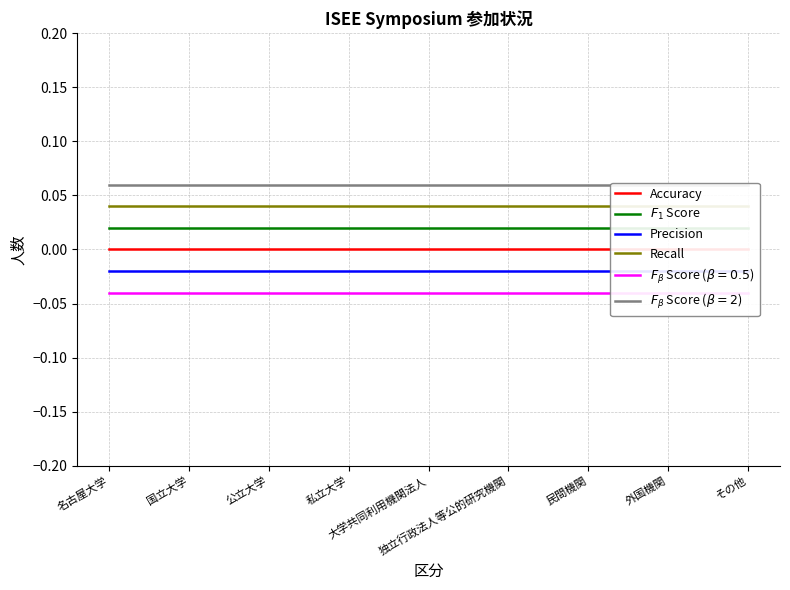

True or false: Precision and Accuracy cross at least once.

False